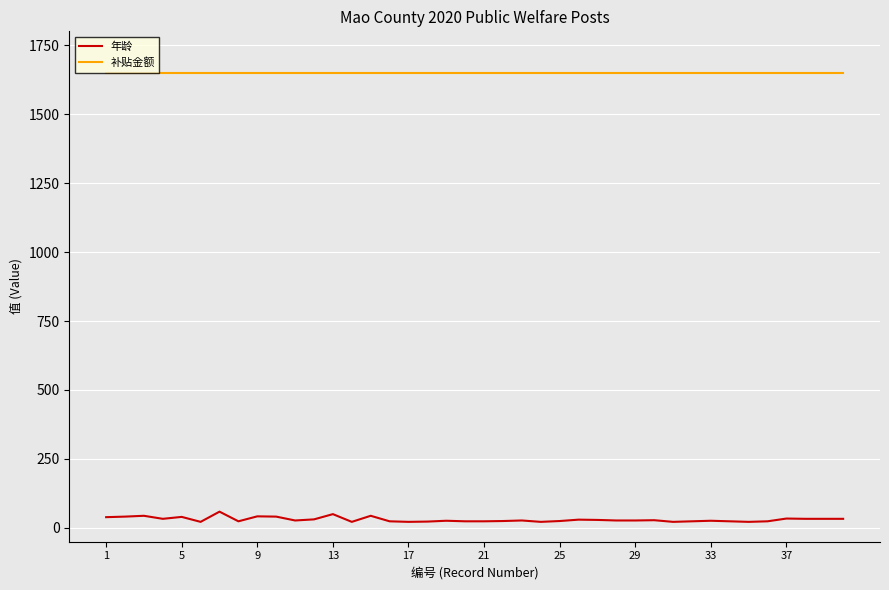

Which series has the widest spread of values?

年龄